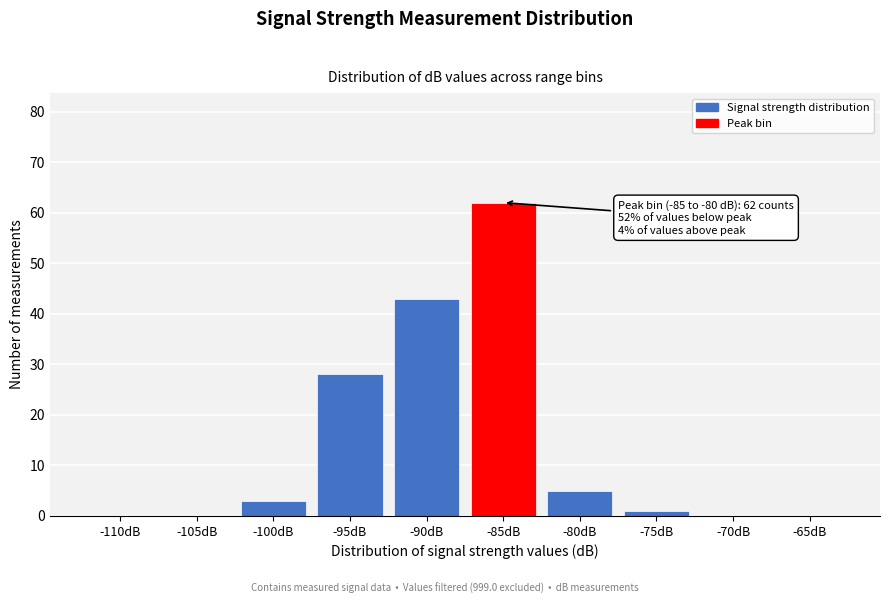

Reading left to right, transcribe all the data shown in this chart.

-110dB=0	-105dB=0	-100dB=3	-95dB=28	-90dB=43	-85dB=62	-80dB=5	-75dB=1	-70dB=0	-65dB=0